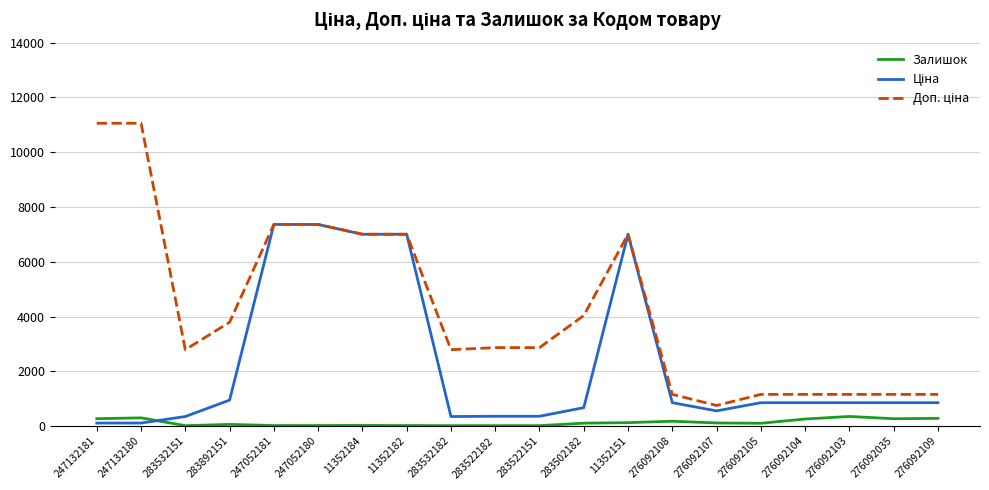

Is it true that Залишок equals 20.0 at 11352182?

True